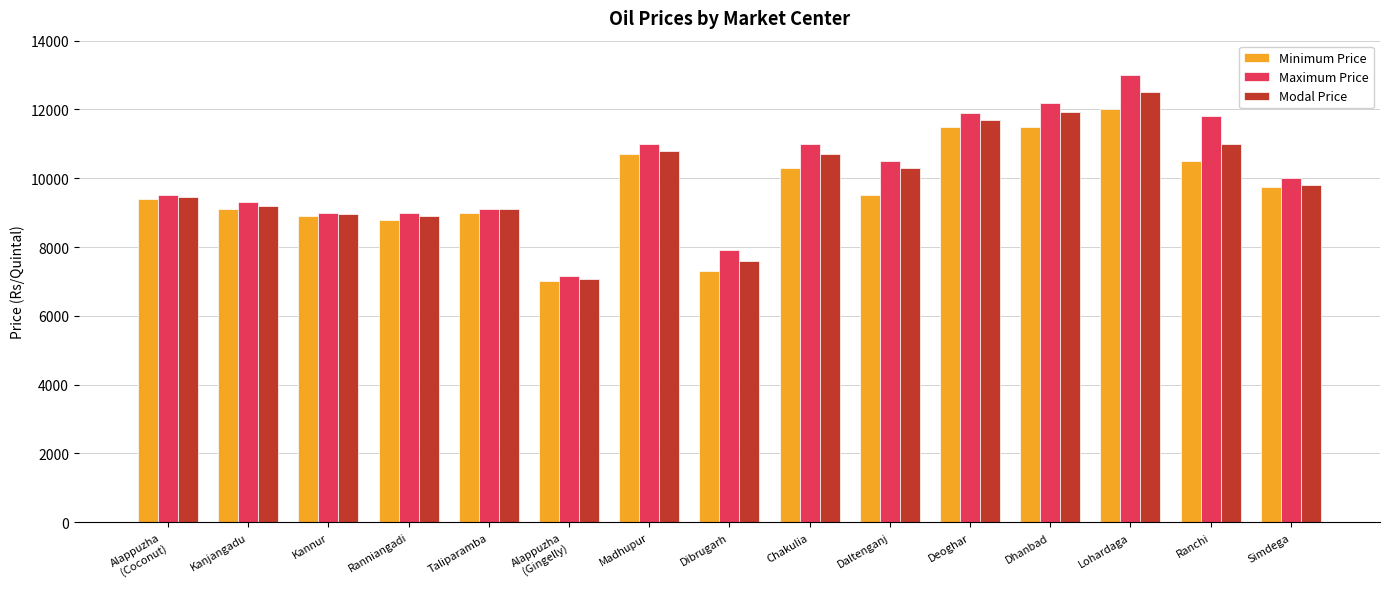

True or false: Maximum Price has a value of 10000 at Simdega.

True